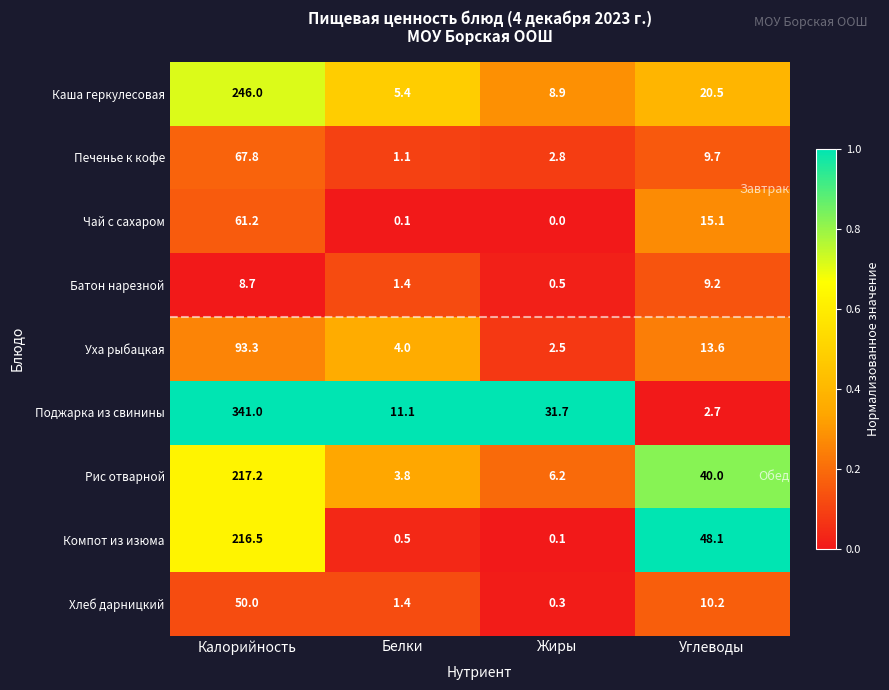

What is the difference between the highest and lowest values at Углеводы?

45.4